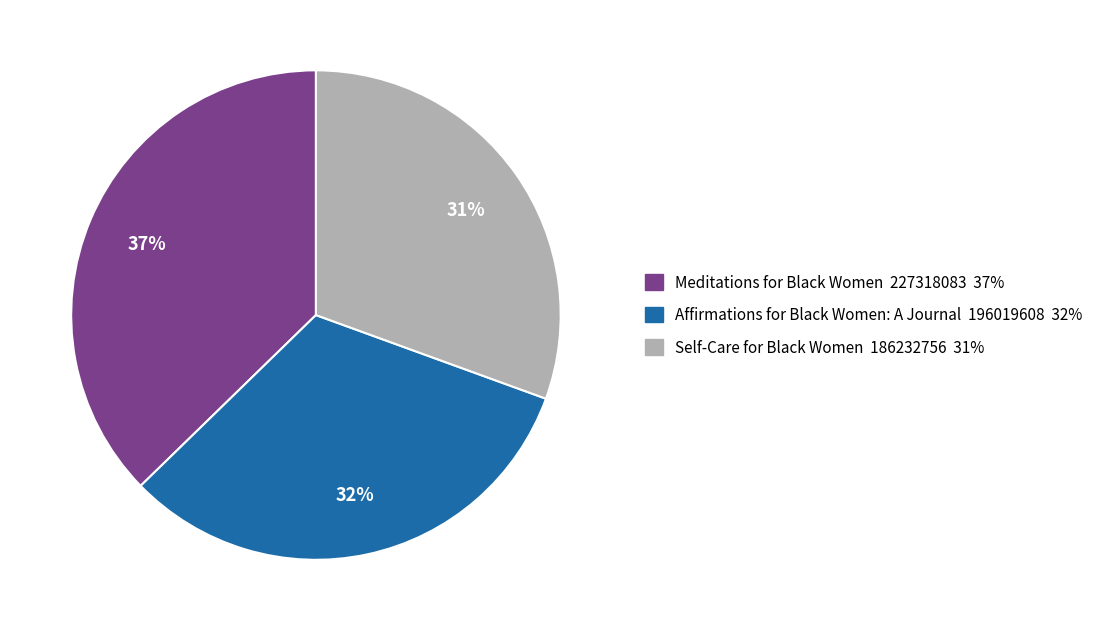

Rank the categories by value from lowest to highest.

Self-Care for Black Women, Affirmations for Black Women: A Journal, Meditations for Black Women